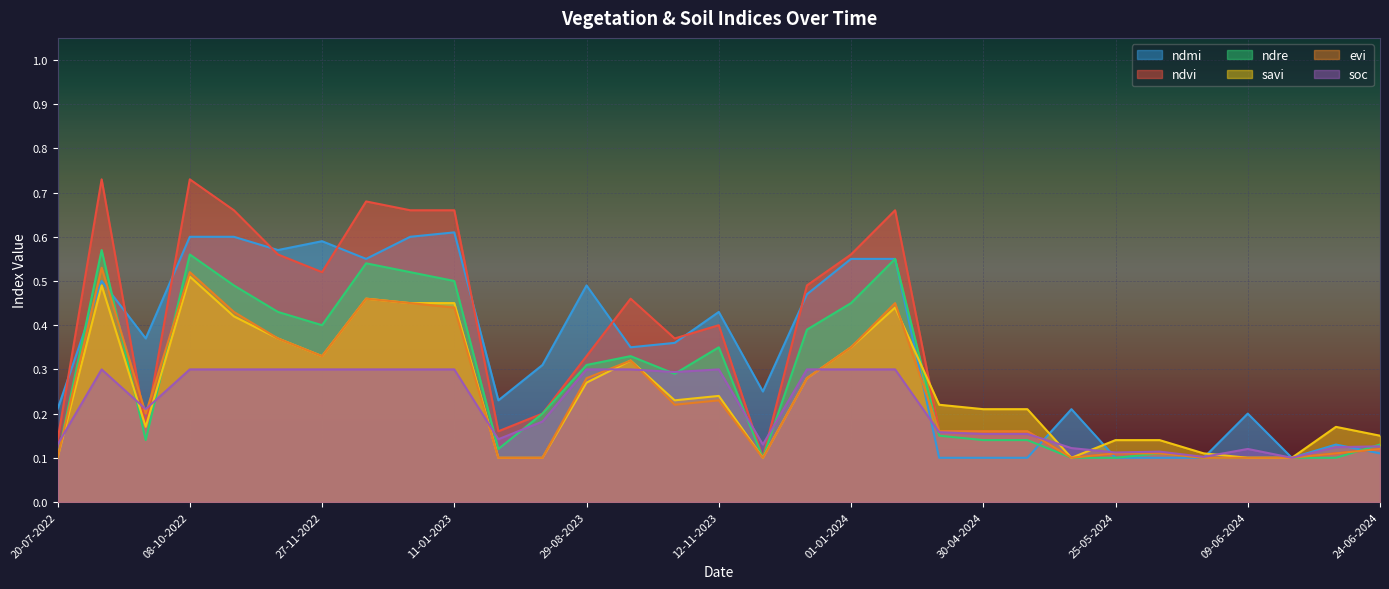

At which label does ndvi reach its peak?

03-09-2022